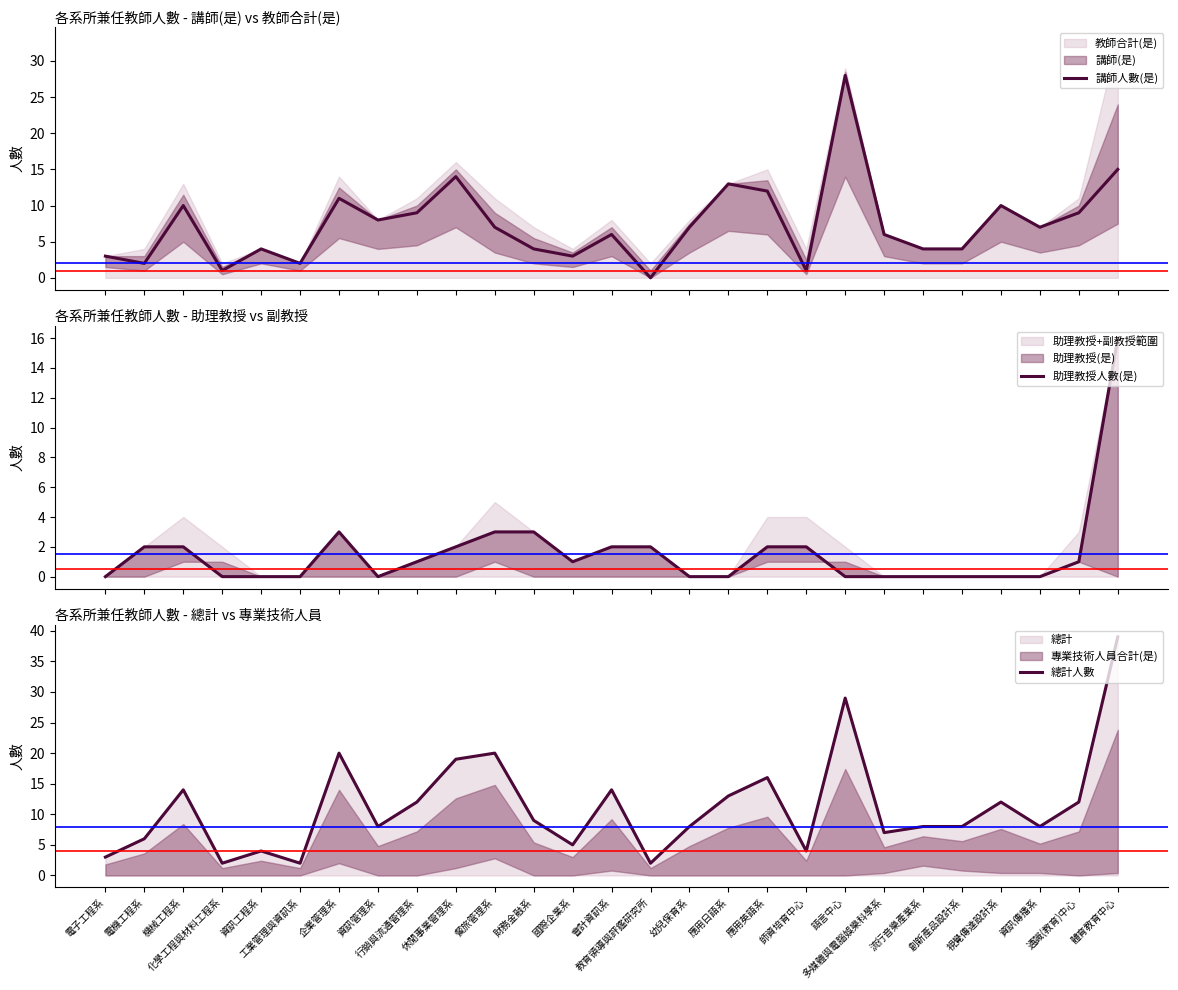

What is the difference between the maximum and minimum values in the 講師人數(是) series?

28